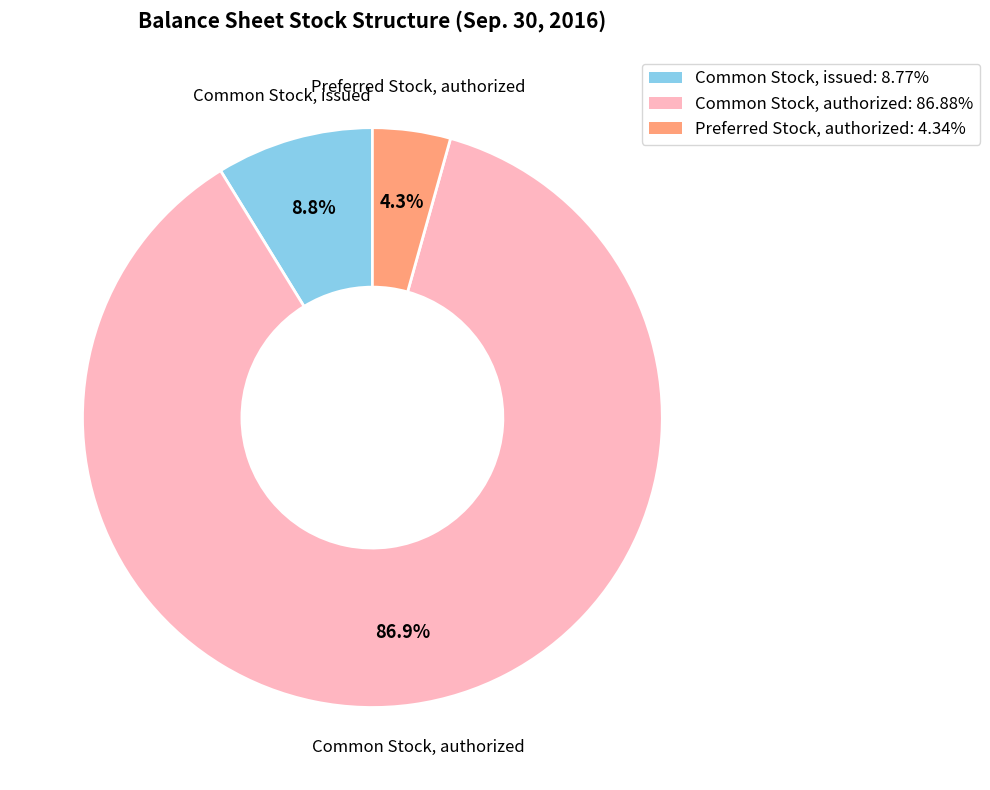

To the nearest percent, what percentage of the pie is Common Stock, issued?

9%